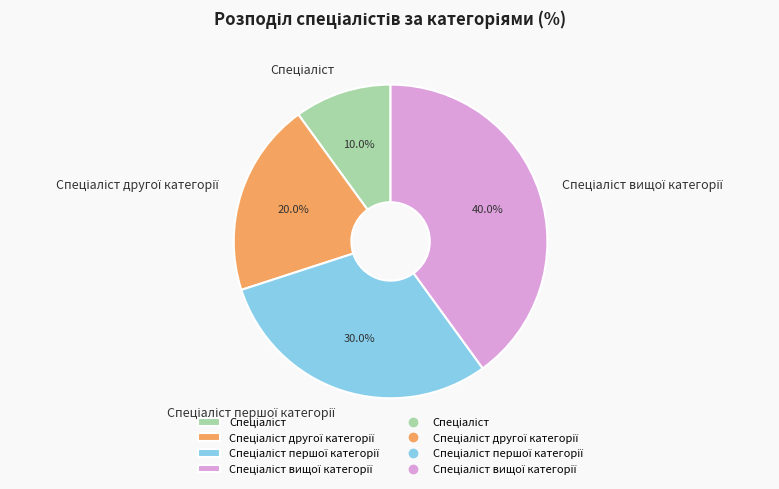

Does any single category account for the majority?

No